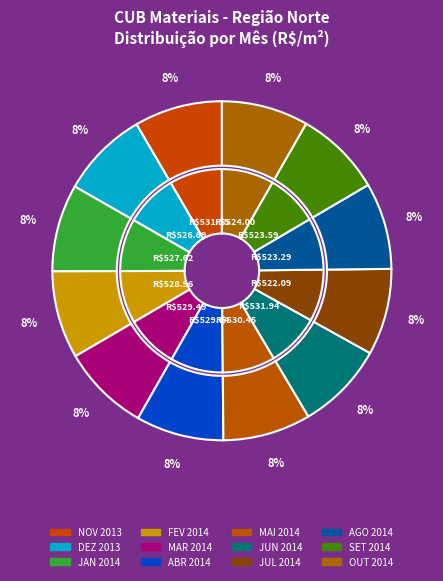

True or false: FEV 2014 accounts for 8% of the total.

True